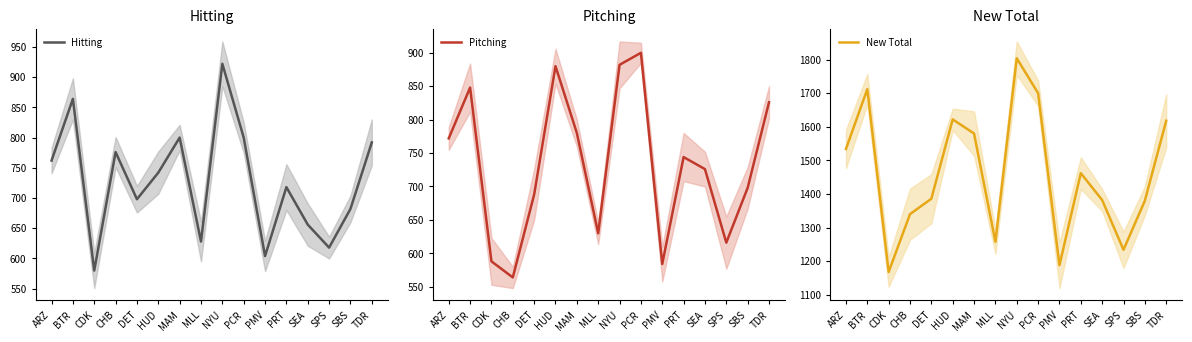

What value does the New Total series have at NYU?

1804